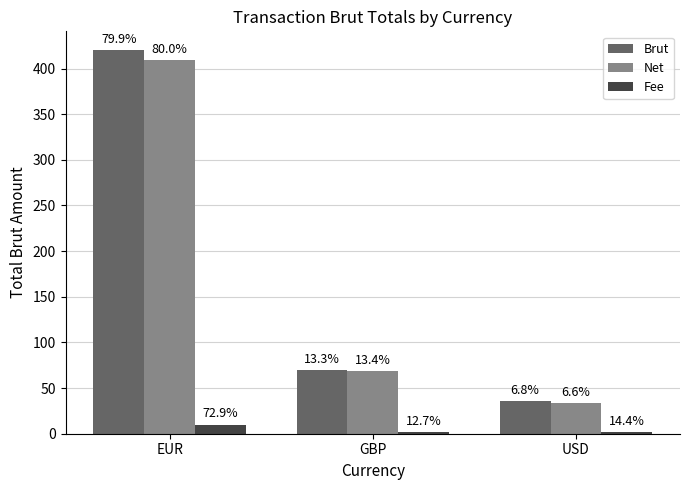

What are all the series names shown in the legend?

Brut, Net, Fee